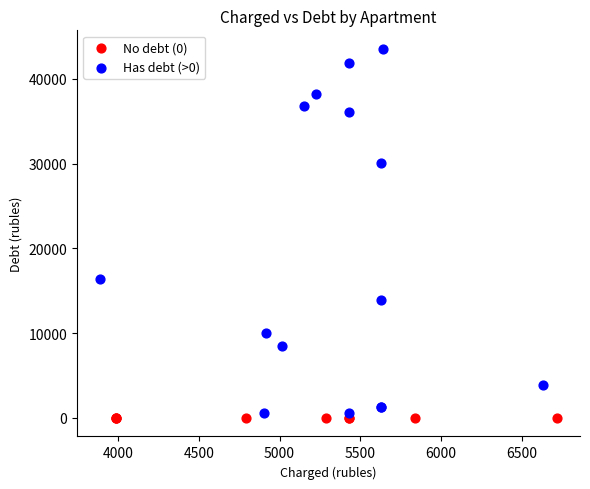

Which series contains the highest Y value?

Has debt (>0)